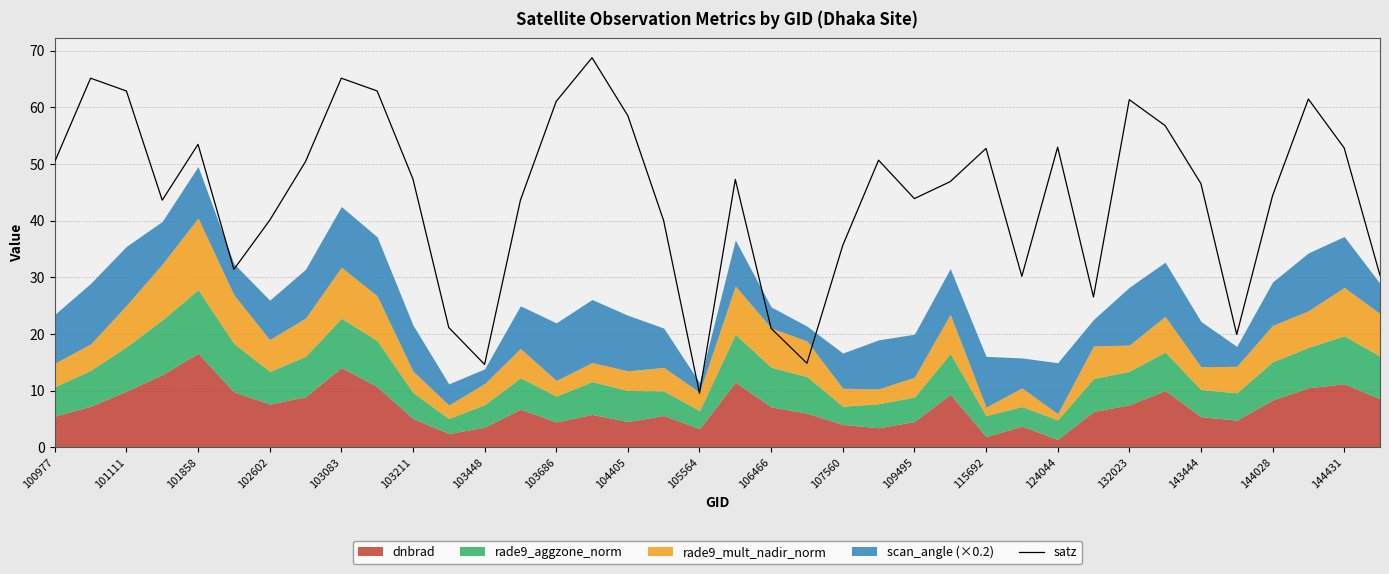

Is it true that satz equals 70.1 at 101858?

False